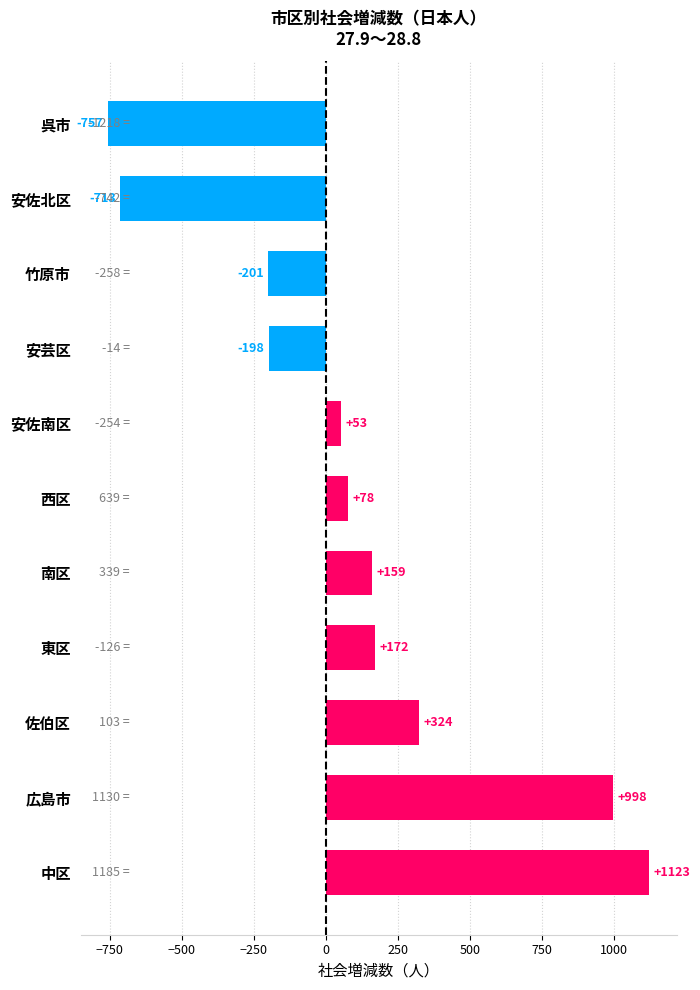

List the labels in order of value, largest first.

中区, 広島市, 佐伯区, 東区, 南区, 西区, 安佐南区, 安芸区, 竹原市, 安佐北区, 呉市